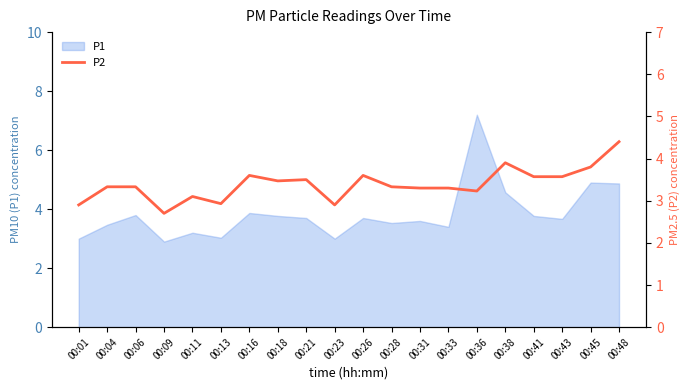

What value does the data have at 00:33?

3.3